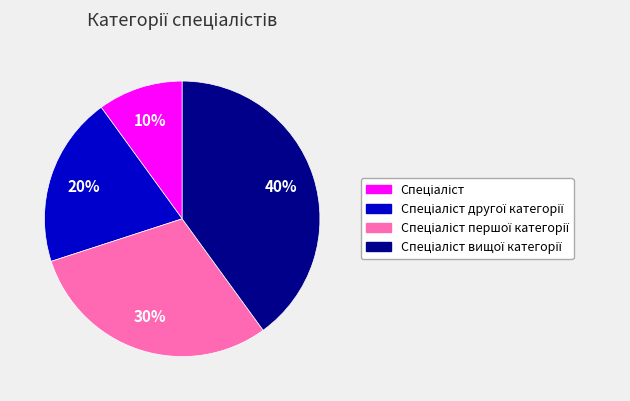

To the nearest percent, what is the average slice percentage?

25%